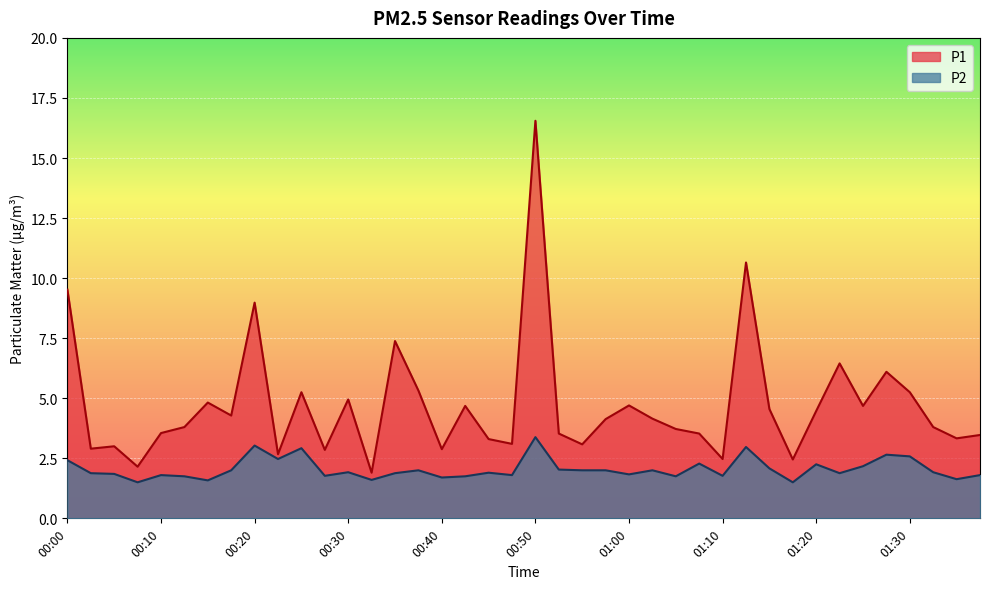

How many categories are shown in the chart?

40